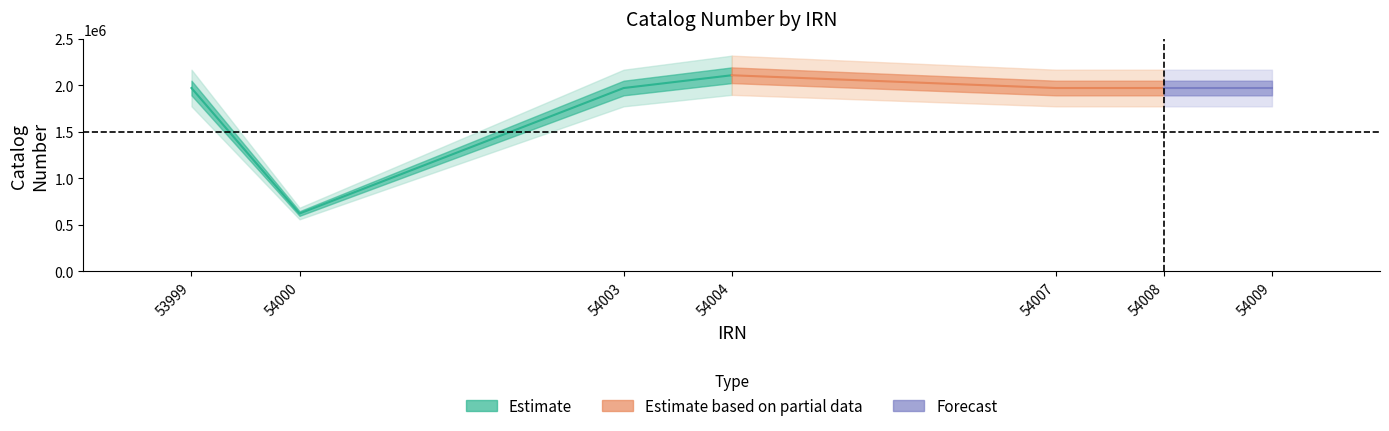

What is the sum of all values?

12587253